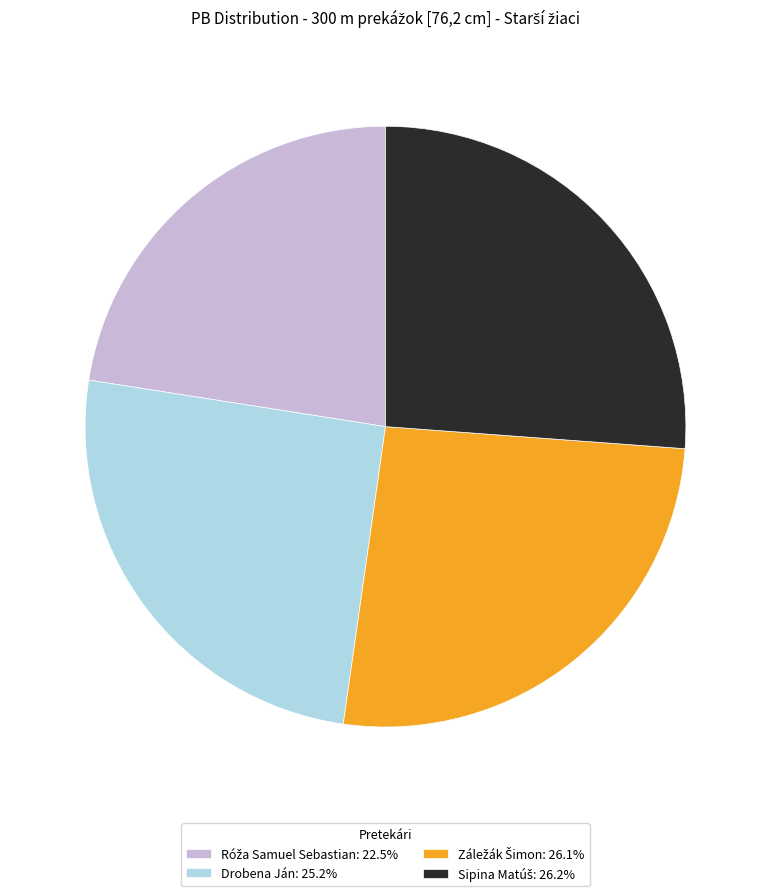

Does any single category account for the majority?

No